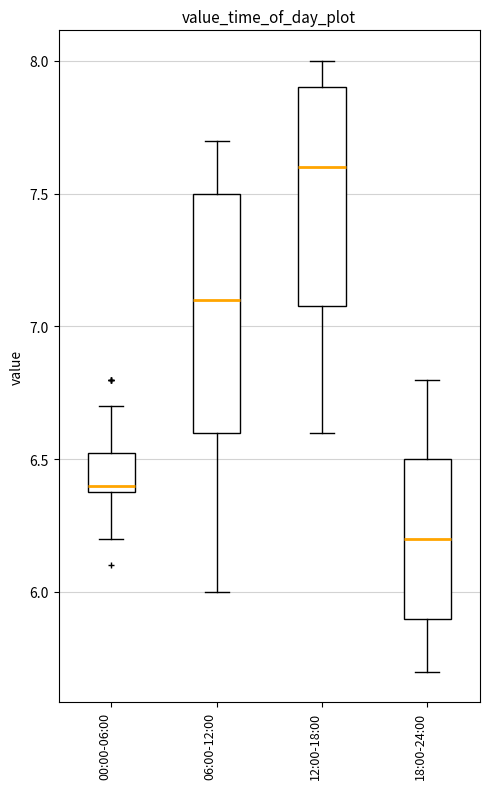

Reading left to right, transcribe this box plot: for each box, give where its median line is, the range the box spans, and where its two whiskers end, as read against the y-axis. The values are not printed on the chart, so give them approximately, as read against the axis.

00:00-06:00: median 6.40 (just above the box's lower edge), box 6.40 to 6.55, whiskers 6.20 to 6.70
06:00-12:00: median 7.10, box 6.60 to 7.50, whiskers 6.00 to 7.70
12:00-18:00: median 7.60, box 7.10 to 7.90, whiskers 6.60 to 8.00
18:00-24:00: median 6.20, box 5.90 to 6.50, whiskers 5.70 to 6.80